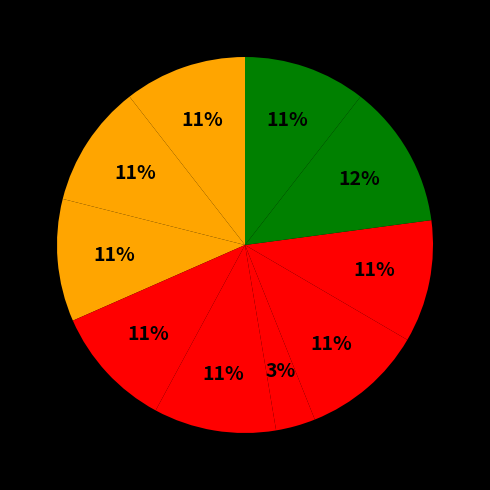

The იაგორ დავითის ძე მათიაშვილი slice represents 11% of the pie. True or false?

True